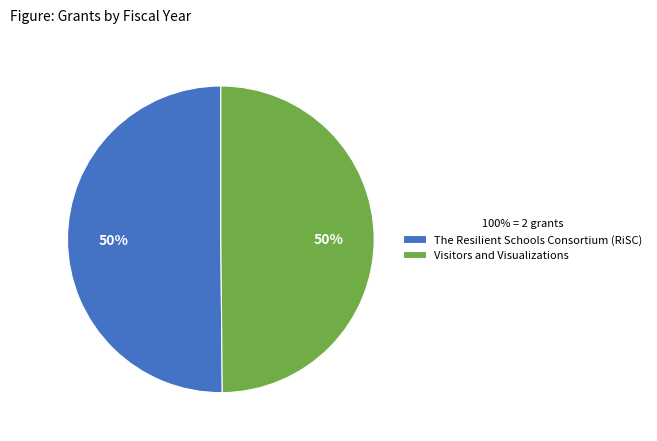

Combined, do Visitors and Visualizations and The Resilient Schools Consortium (RiSC) account for over 50%?

Yes